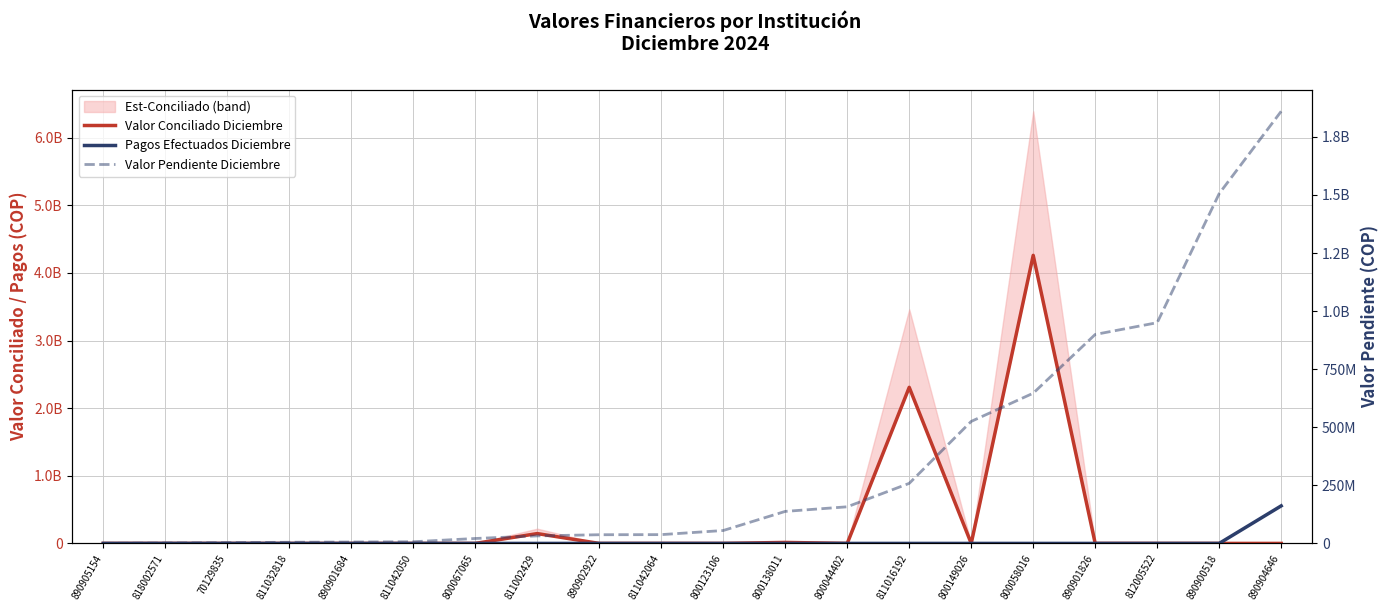

True or false: Valor Pendiente Diciembre and Valor Conciliado Diciembre intersect in this chart.

True